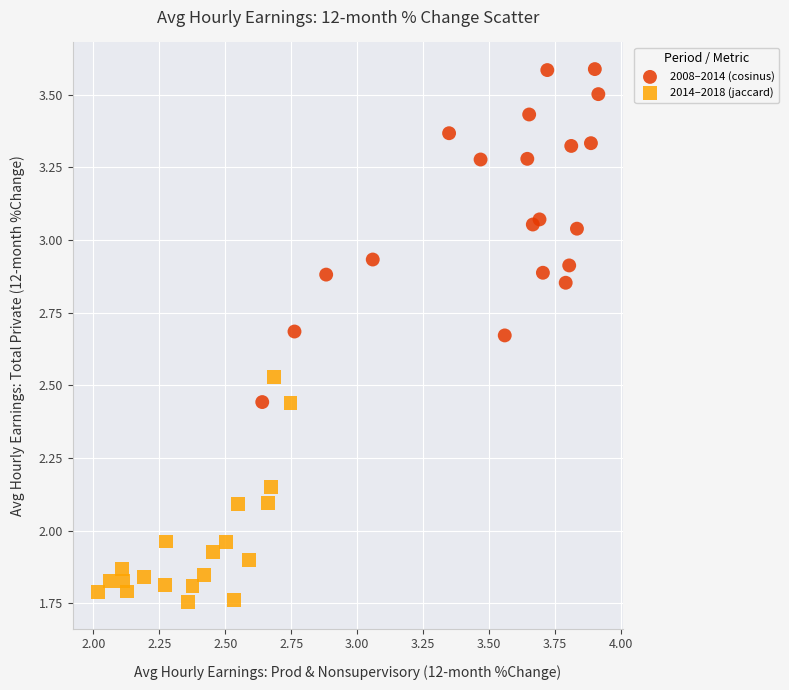

Which series has the widest spread of Y values?

2008–2014 (cosinus)